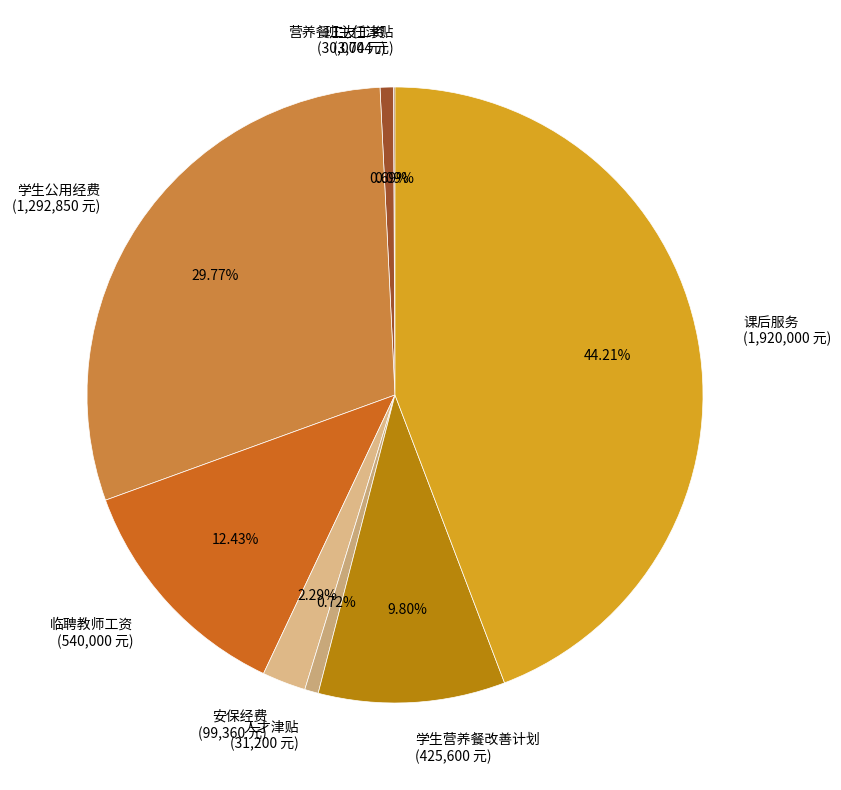

Is the sum of 学生公用经费 (1,292,850 元) and 安保经费 (99,360 元) greater than half?

No